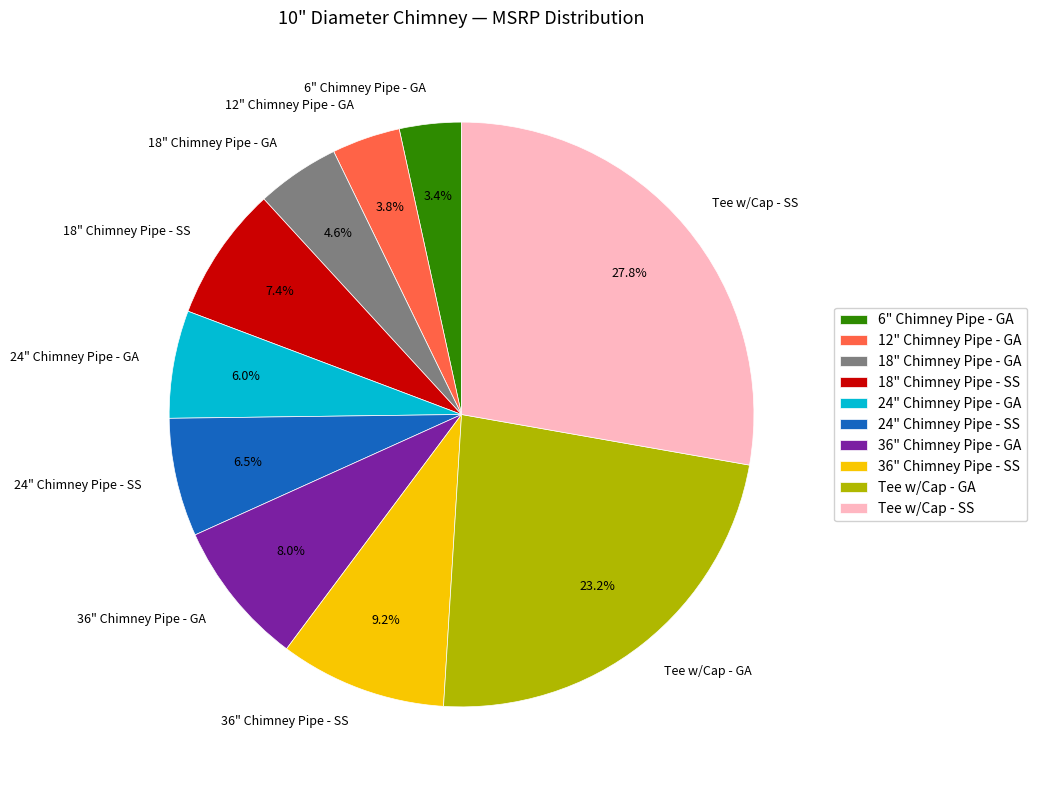

To the nearest percent, what is the average slice percentage?

10%